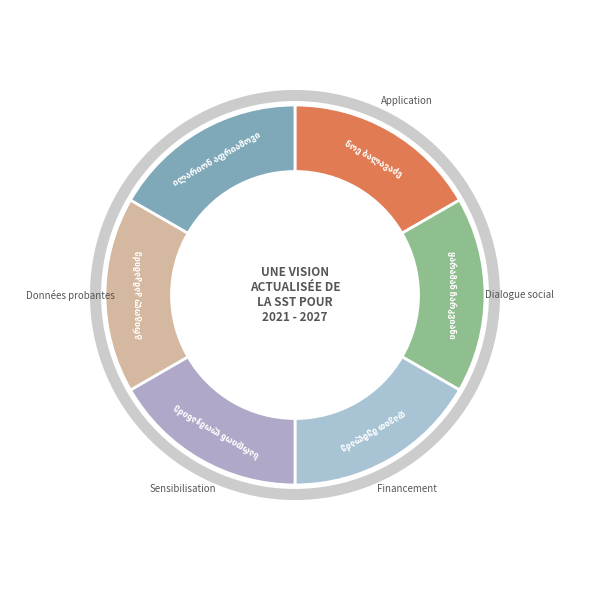

How many segments does this pie chart have?

6